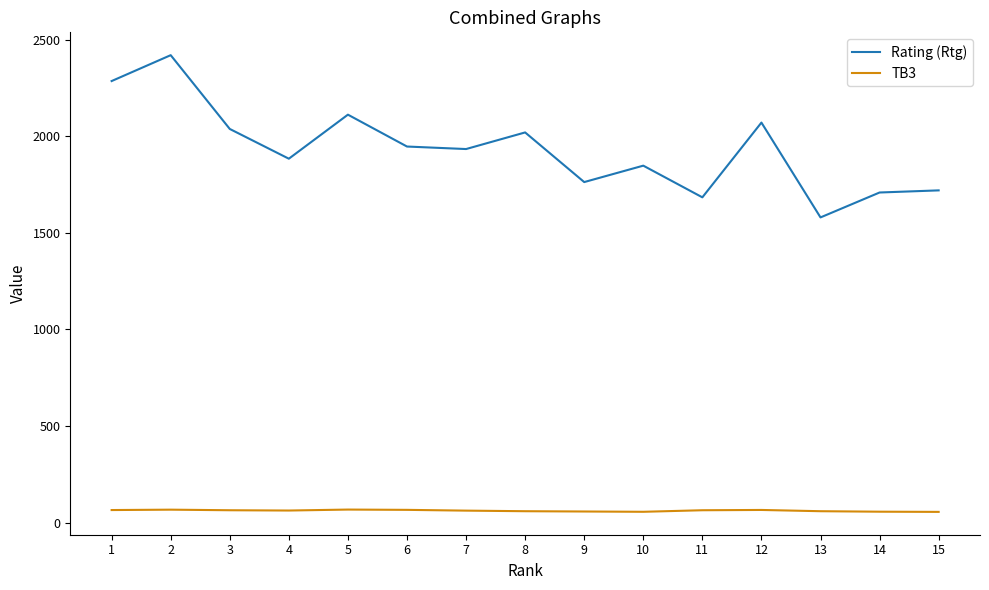

Is this an area chart (filled region under the line)?

No